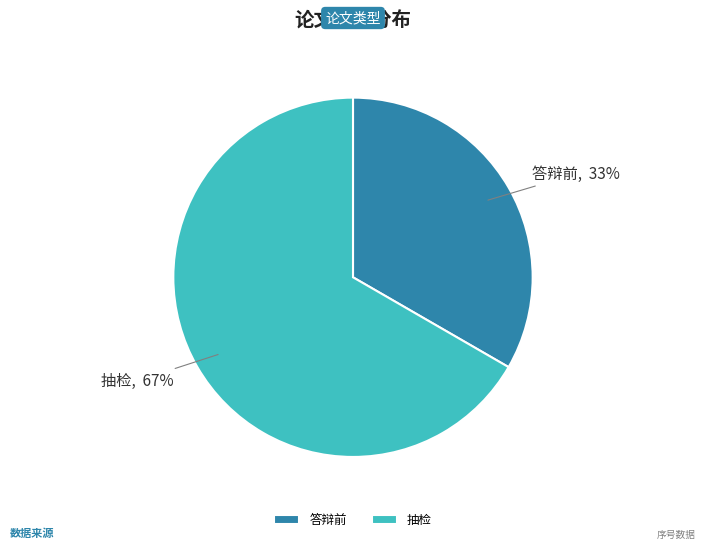

How many segments does this pie chart have?

2